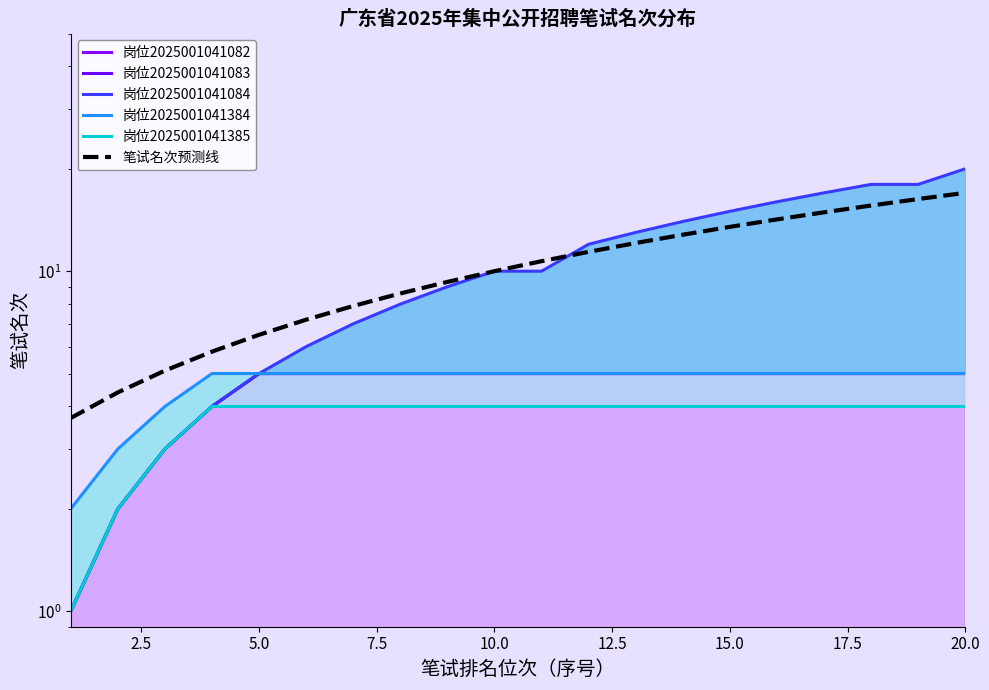

True or false: 岗位2025001041083 and 岗位2025001041084 intersect in this chart.

False